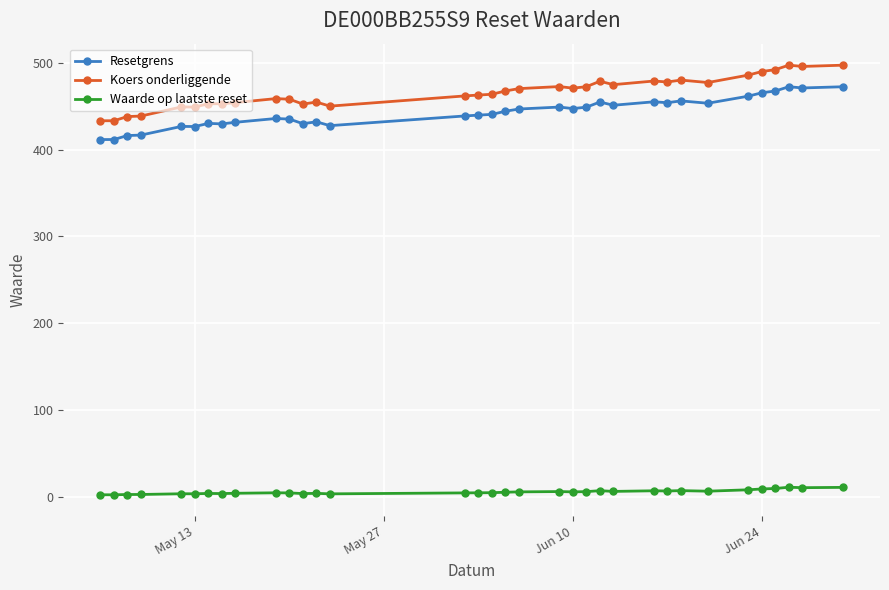

Rank the series by their maximum value, from highest to lowest.

Koers onderliggende, Resetgrens, Waarde op laatste reset